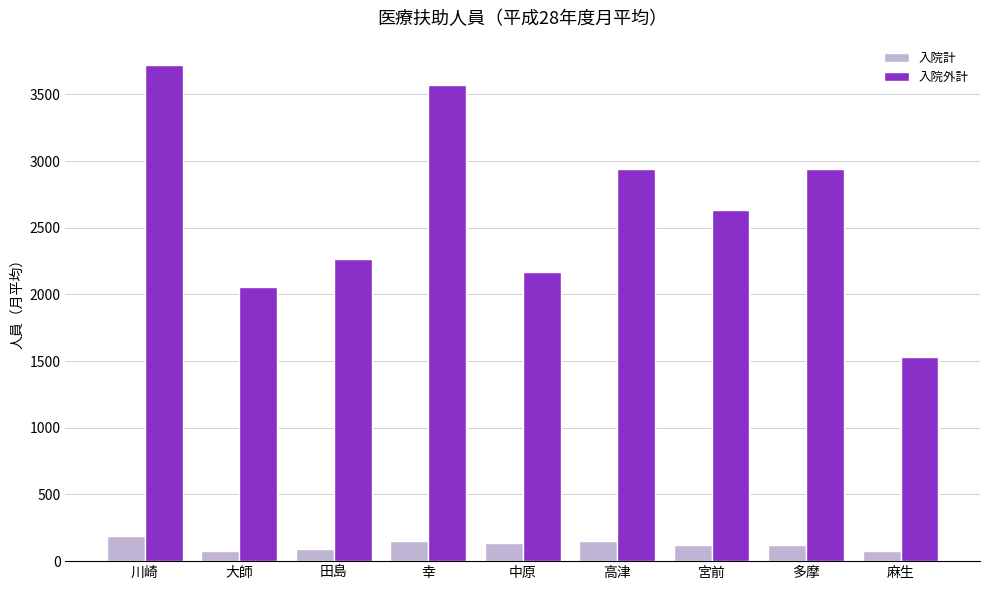

How many categories are shown in the chart?

9